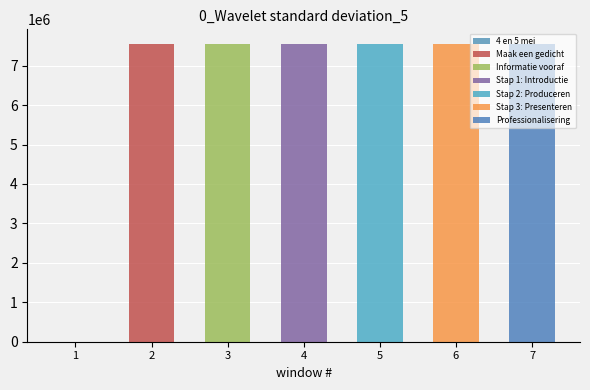

Reading right to left, transcribe all the data shown in this chart.

7542922	7542918	7542916	7542914	7542904	7542900	0